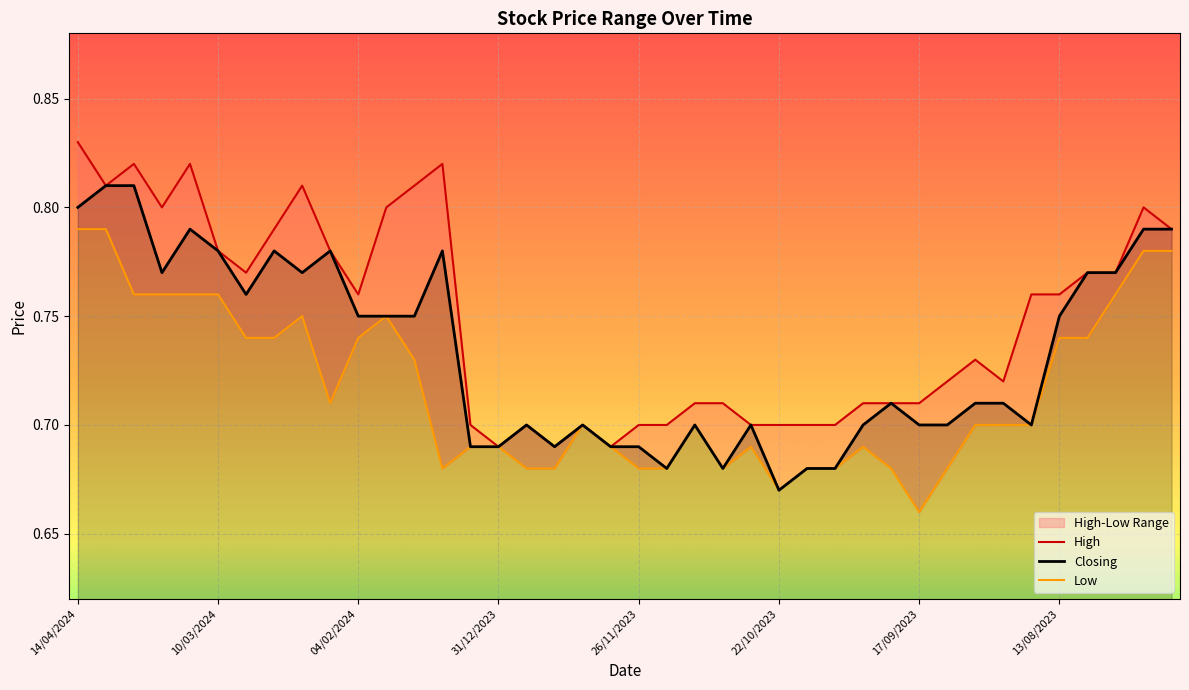

Which series changed the most between 8 and 28?

High